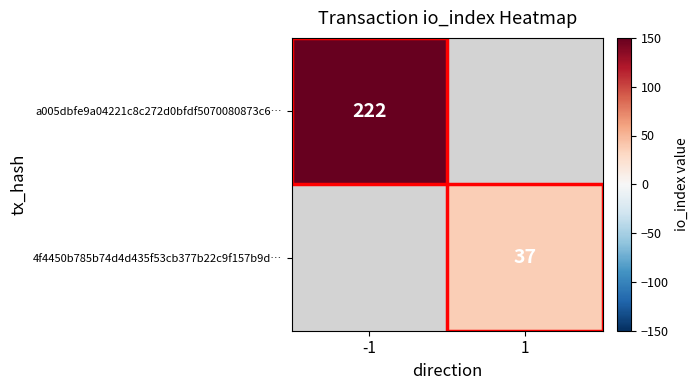

True or false: a005dbfe9a04221c8c272d0bfdf5070080873c6… has a value of 222 at -1.

True